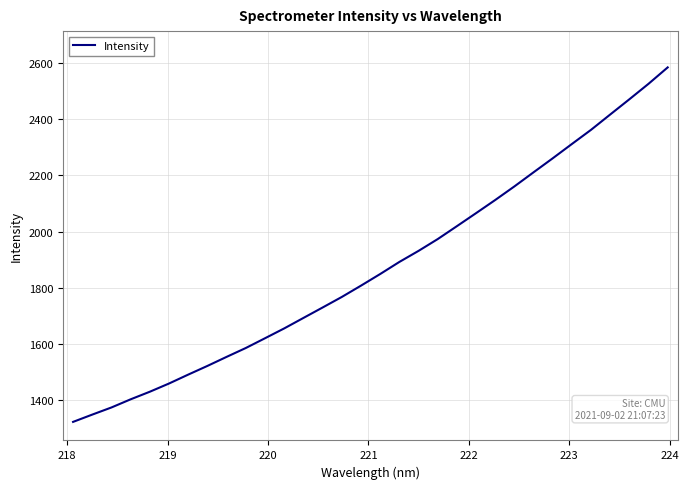

How many lines are shown in the chart?

1